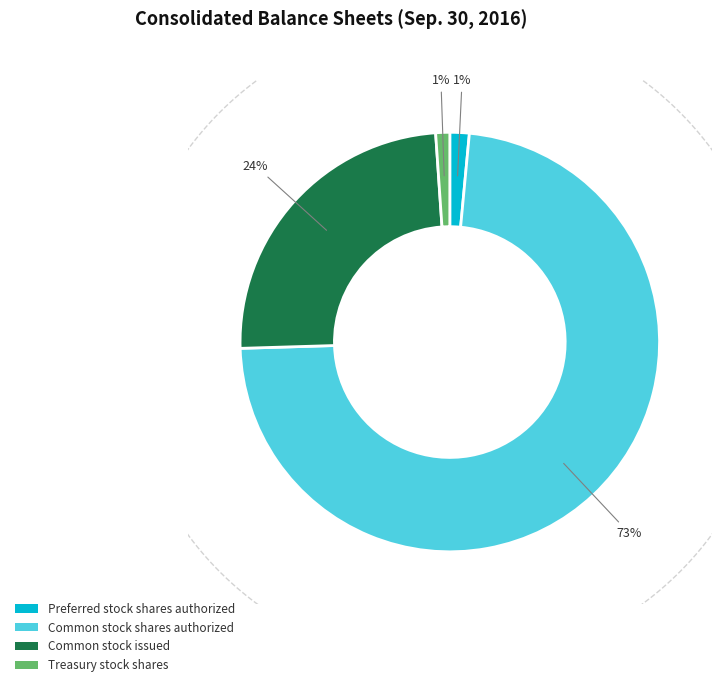

Count the number of slices in the pie.

4